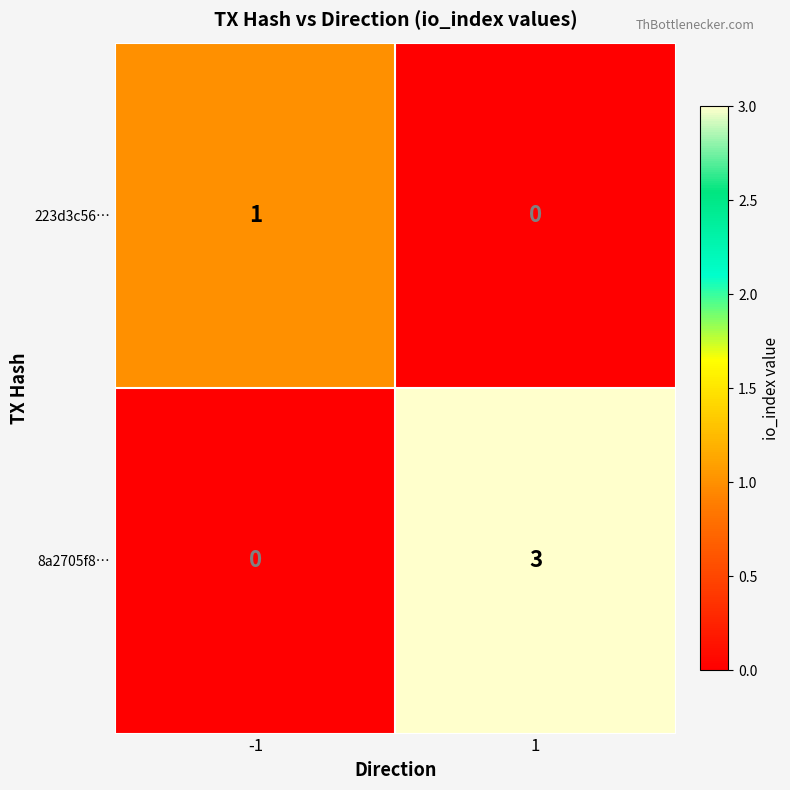

Reading left to right, transcribe all the data shown in this chart.

223d3c56…: -1=1	1=0
8a2705f8…: -1=0	1=3